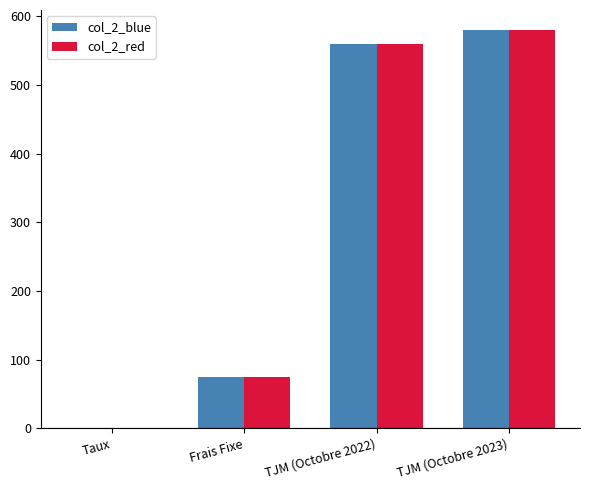

Is the value of col_2_red at TJM (Octobre 2022) greater than the value of col_2_blue at TJM (Octobre 2023)?

No